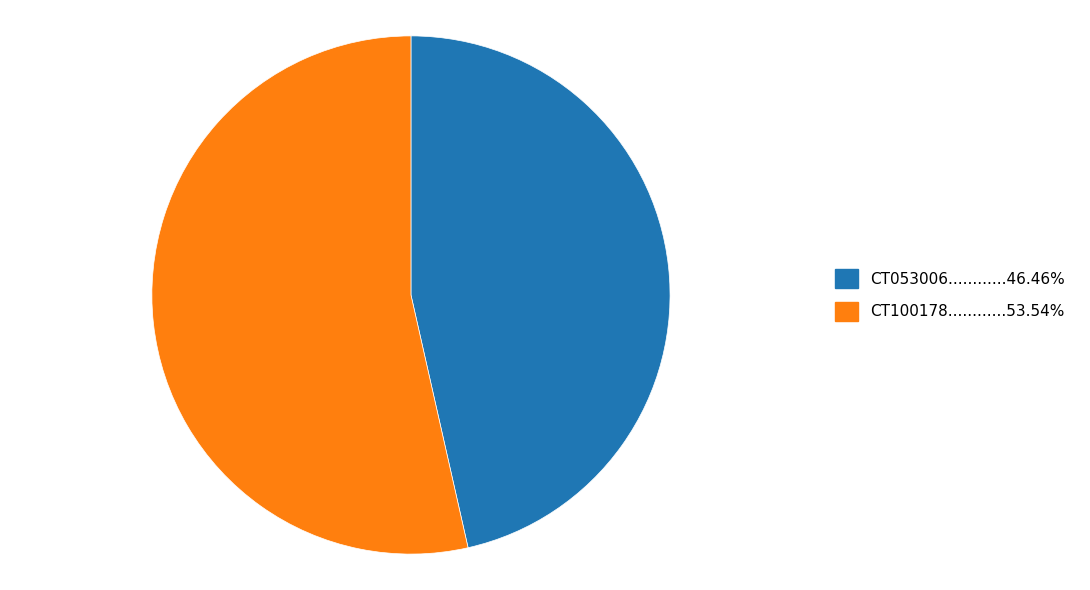

Is there any slice that represents more than half of the pie?

Yes